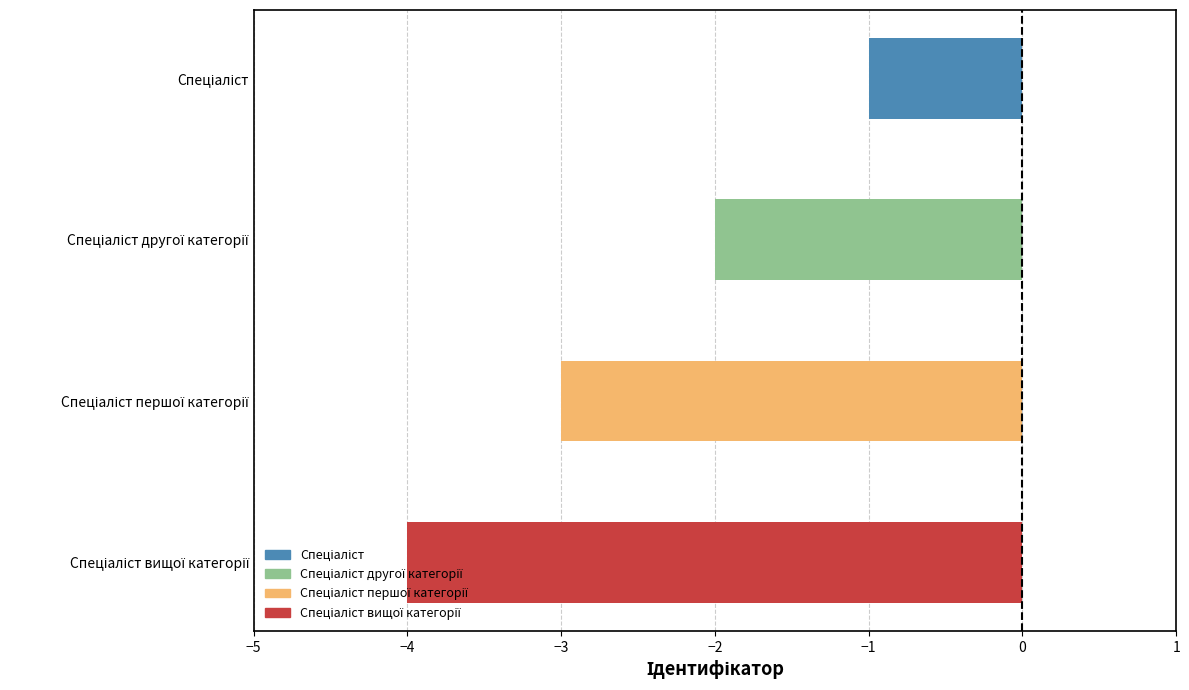

What is the value of the 4th bar from the top?

-4